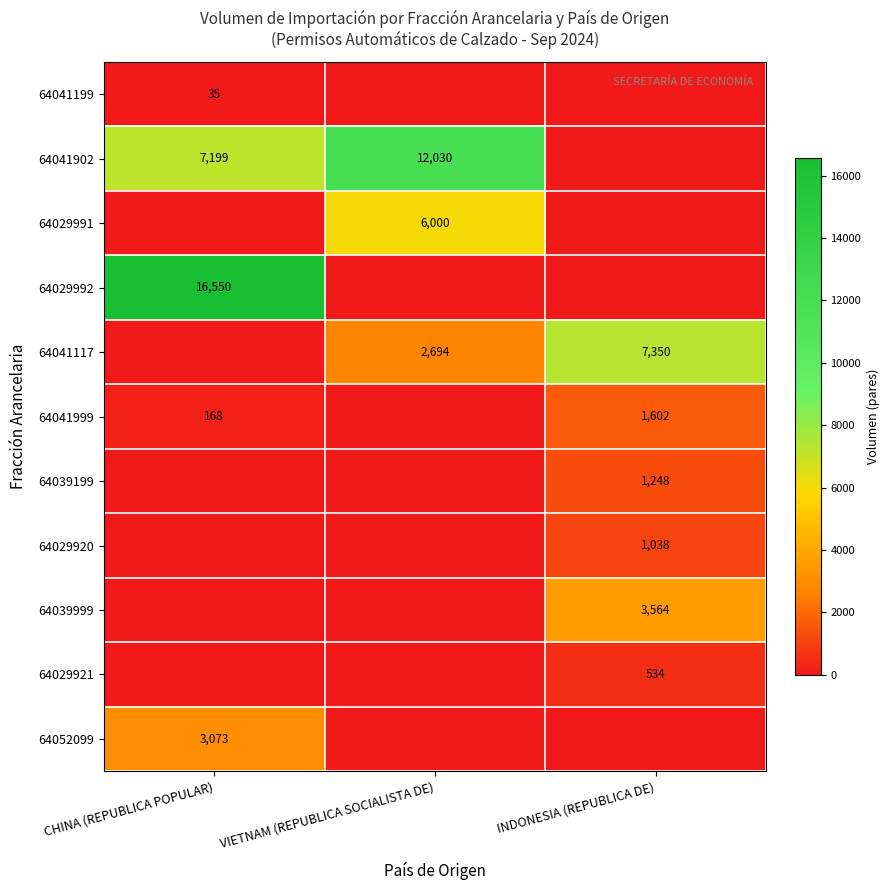

The value of 64039999 at INDONESIA (REPUBLICA DE) is 3564. True or false?

True